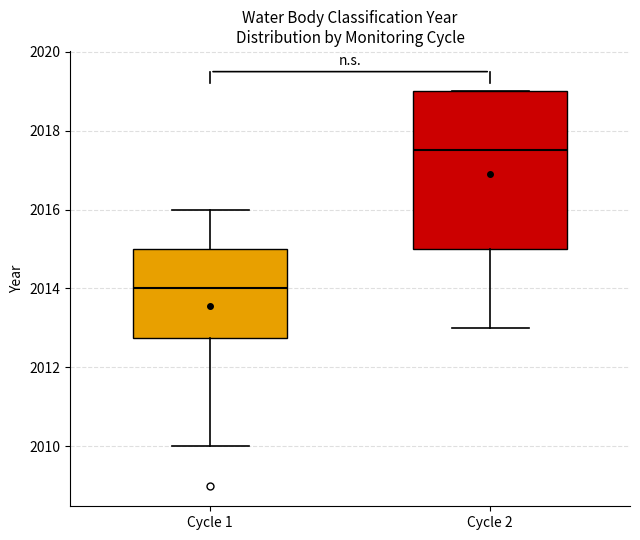

Which box is the tallest, from its lower edge to its upper edge?

Cycle 2